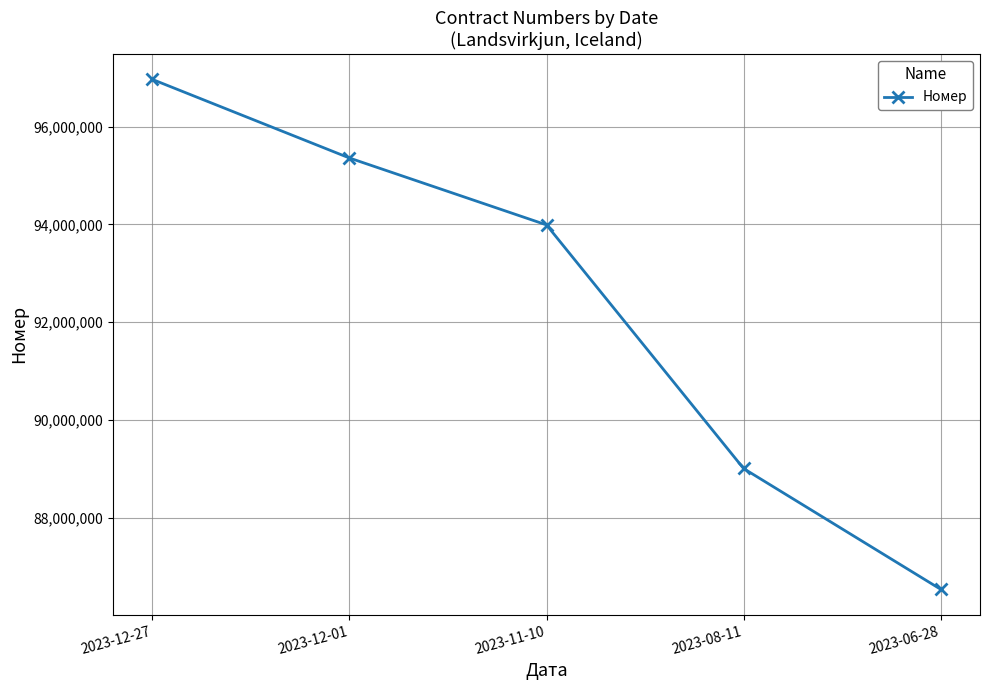

Does the chart have visible grid lines?

Yes